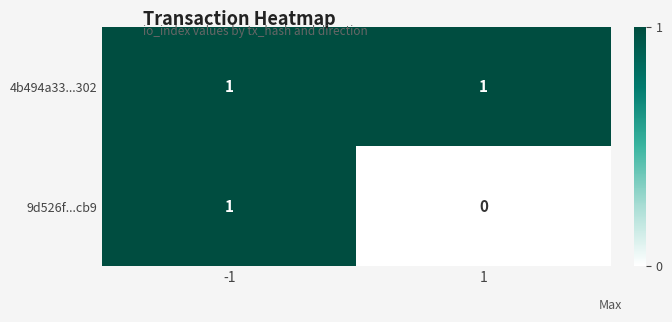

What is the total value across all series at 1?

1